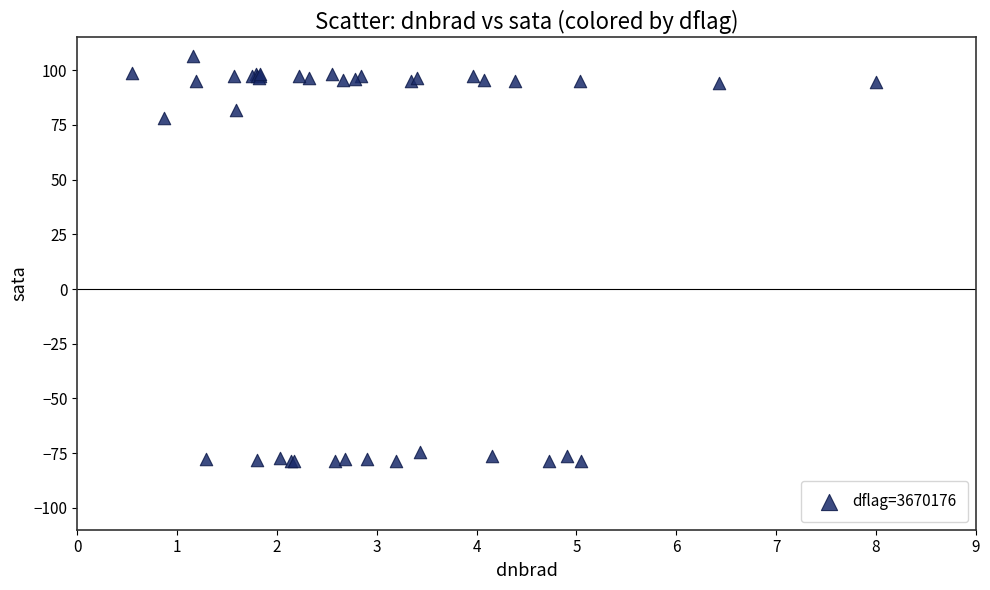

What Y value in the scatter plot is closest to 13?

78.2